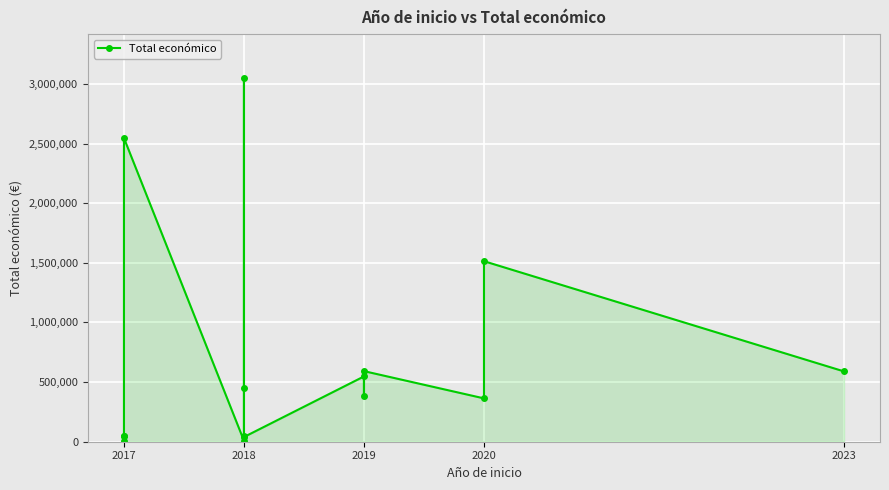

True or false: the data shows 363424 at 2020.

True